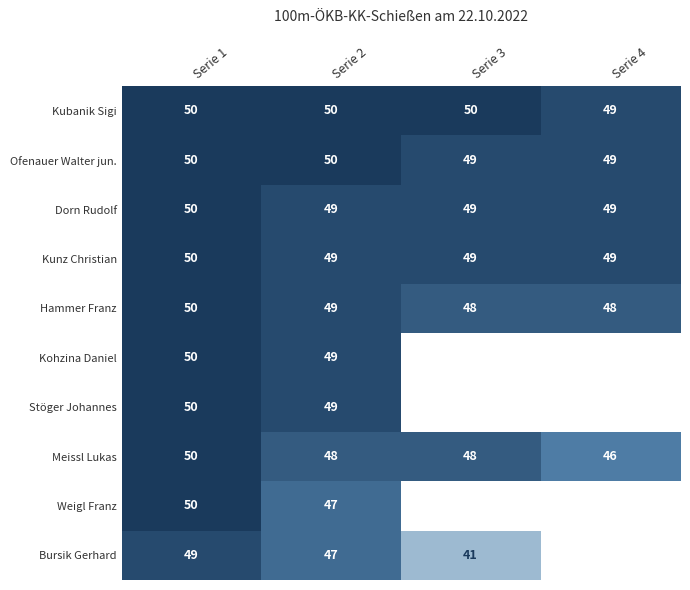

What is the approximate value of Ofenauer Walter jun. at Serie 3?

49